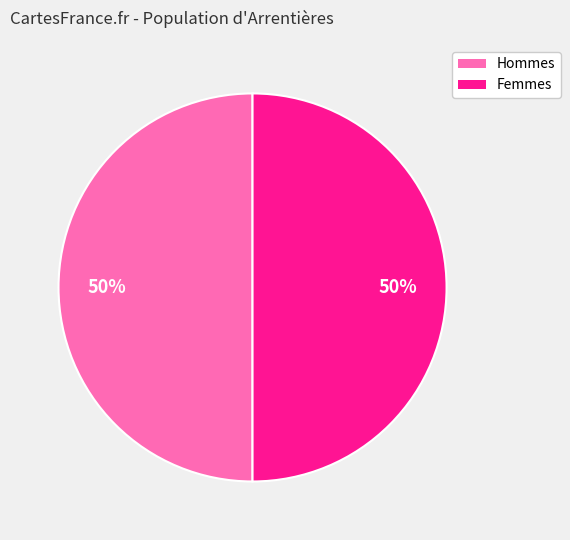

How many segments does this pie chart have?

2